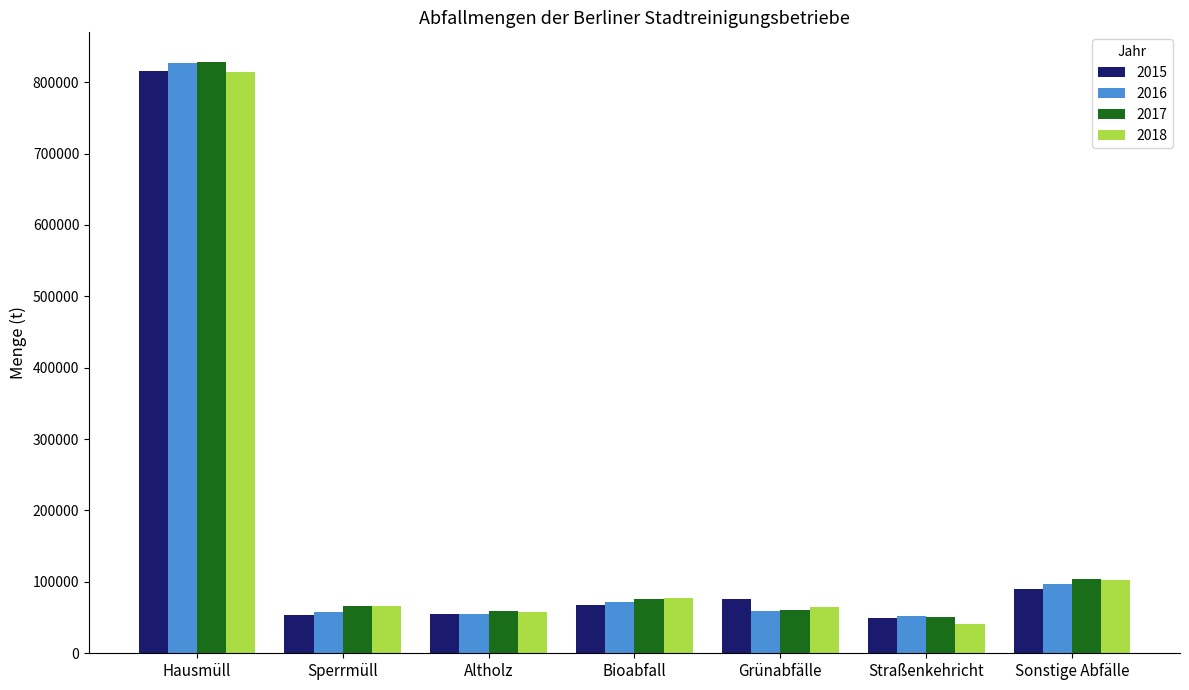

What is the difference between the 2018 values at Hausmüll and Sperrmüll?

747294